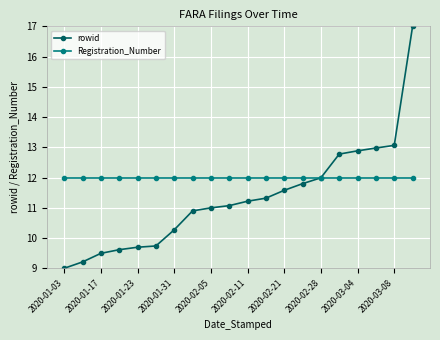

Reading right to left, list all the values displayed in this chart.

rowid: 17.0	13.1	13.0	12.9	12.8	12.0	11.8	11.6	11.3	11.2	11.1	11.0	10.9	10.3	9.7	9.7	9.6	9.5	9.2	9.0
Registration_Number: 12.0	12.0	12.0	12.0	12.0	12.0	12.0	12.0	12.0	12.0	12.0	12.0	12.0	12.0	12.0	12.0	12.0	12.0	12.0	12.0